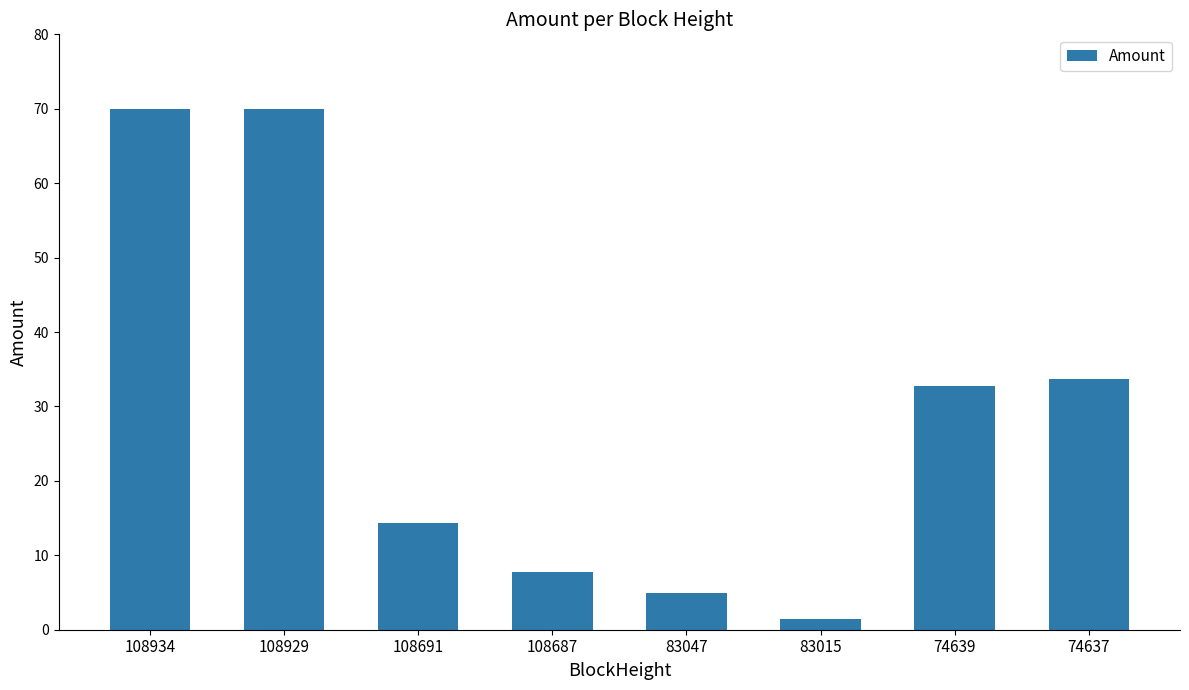

What is the change in value from 83015 to 74639?

+31.2